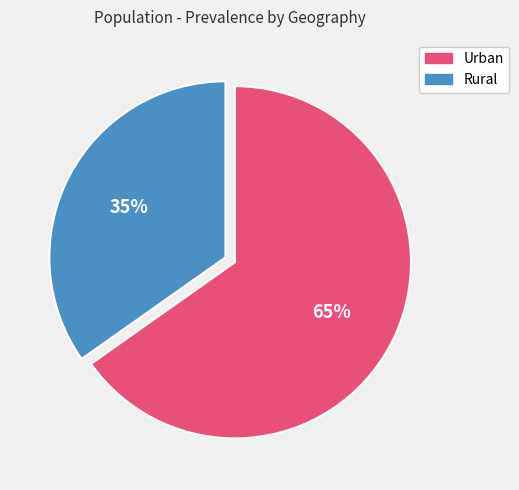

What is the ratio of the value at Rural to the value at Urban?

0.5